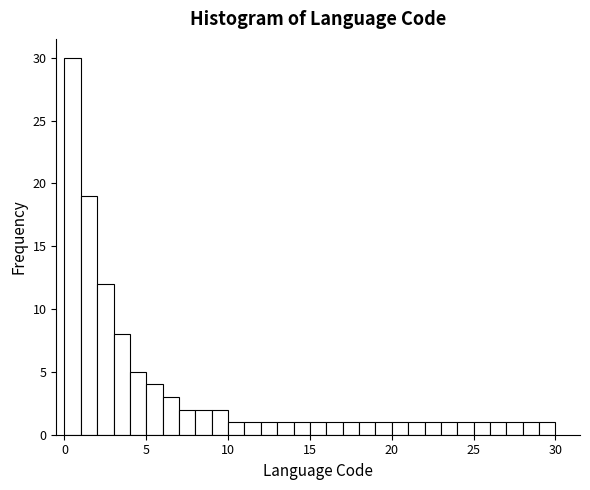

Read against the x-axis, roughly where is the centre of the tallest bar?

0.5